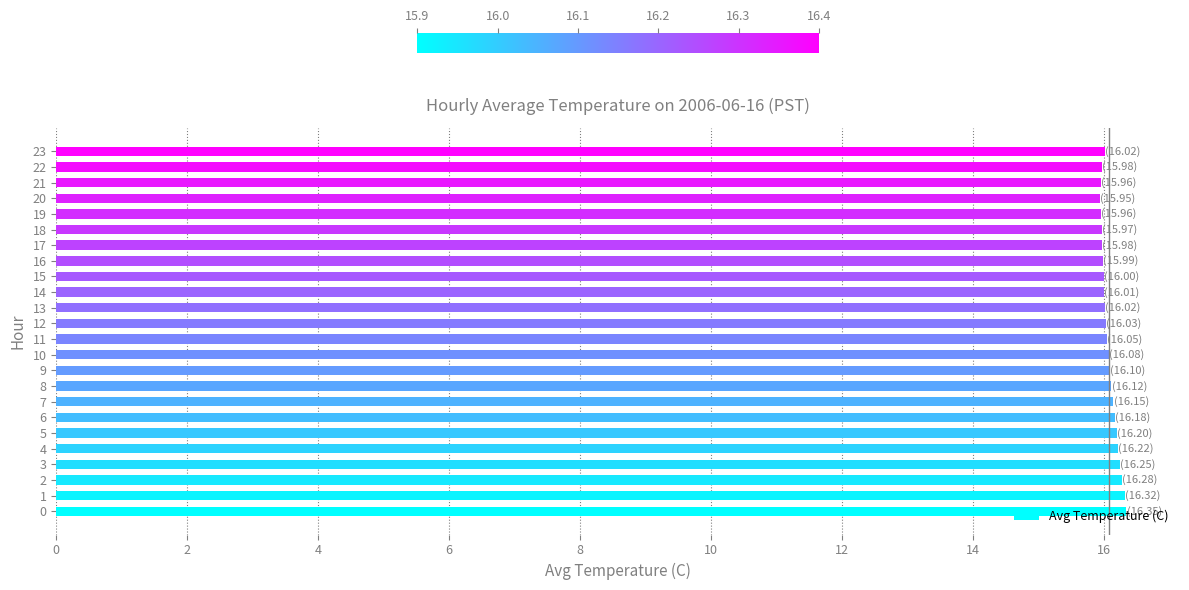

What is the greatest value displayed?

16.4